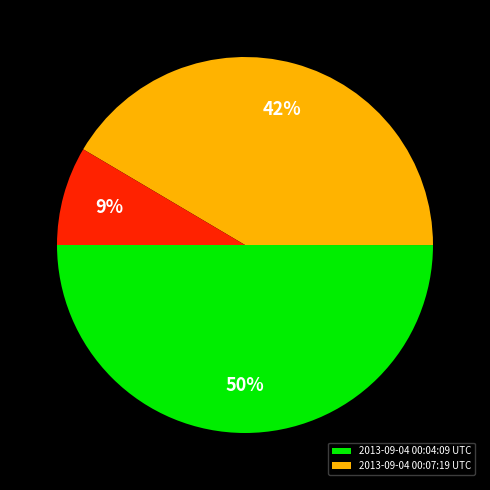

To the nearest percent, what is the difference between the largest and smallest slice percentages?

41%